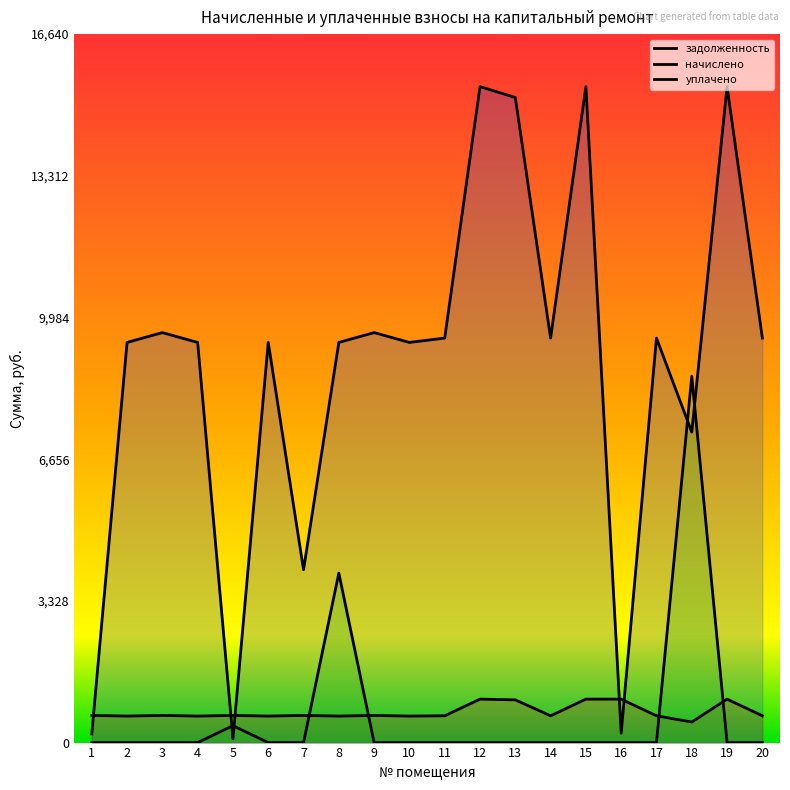

Reading left to right, transcribe all the data shown in this chart.

задолженность: 1=202.5	2=9398.9	3=9630.0	4=9398.9	5=88.6	6=9398.9	7=4060.0	8=9398.9	9=9630.0	10=9398.9	11=9501.6	12=15408.0	13=15151.2	14=9501.6	15=15408.0	16=220.8	17=9501.6	18=7293.1	19=15408.0	20=9501.6
начислено: 1=637.9	2=622.6	3=637.9	4=622.6	5=637.9	6=622.6	7=637.9	8=622.6	9=637.9	10=622.6	11=629.4	12=1020.6	13=1003.6	14=629.4	15=1020.6	16=1020.6	17=629.4	18=483.1	19=1020.6	20=629.4
уплачено: 1=0.0	2=0.0	3=0.0	4=0.0	5=396.0	6=0.0	7=0.0	8=3980.0	9=0.0	10=0.0	11=0.0	12=0.0	13=0.0	14=0.0	15=0.0	16=0.0	17=0.0	18=8605.9	19=0.0	20=0.0